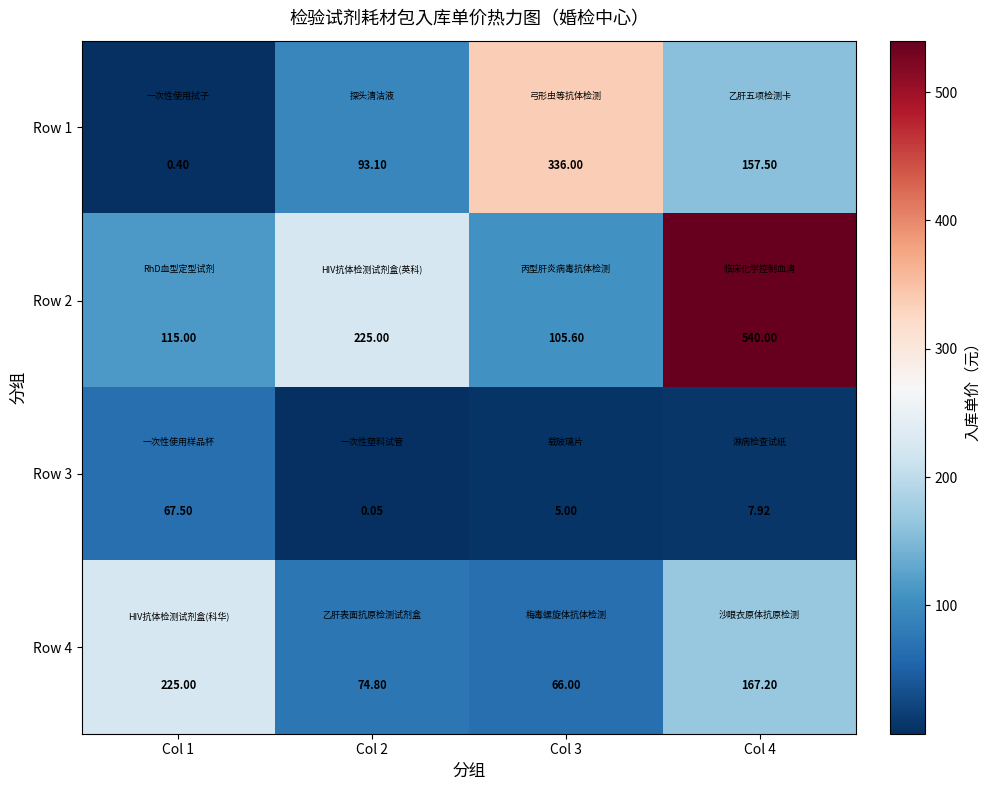

Is the value of Row 4 at Col 4 greater than the value of Row 3 at Col 3?

Yes